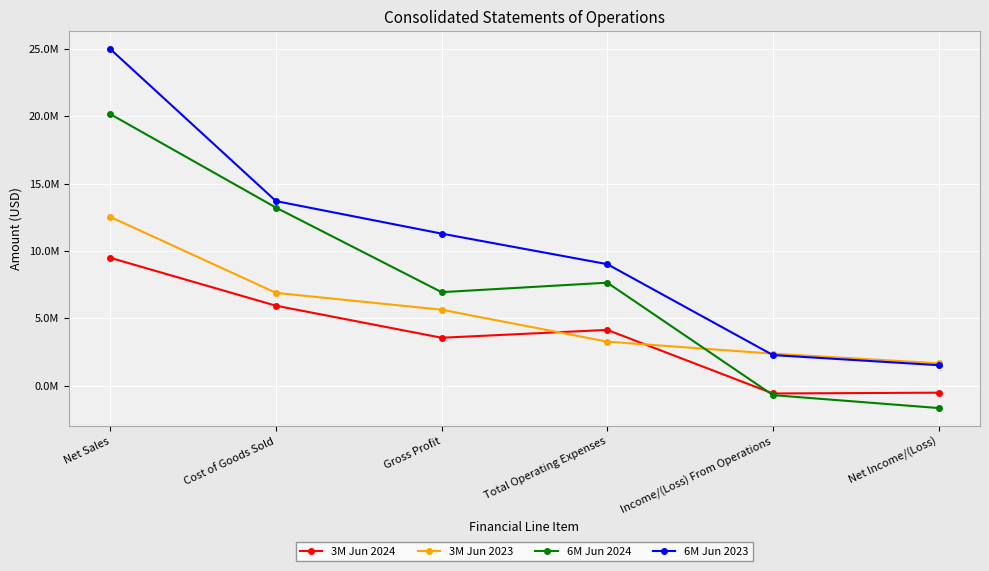

In 6M Jun 2024, how many points are lower than both neighbors (excluding endpoints)?

1